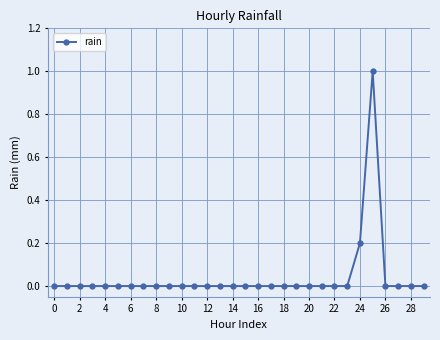

What is the greatest value displayed?

1.0